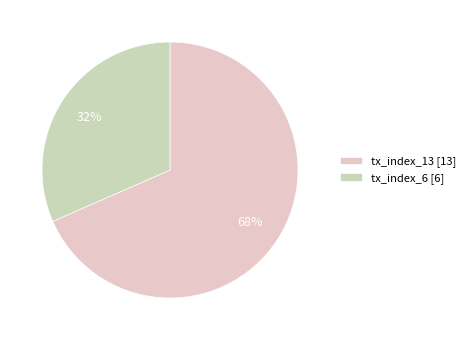

Between tx_index_13 and tx_index_6, which is larger?

tx_index_13